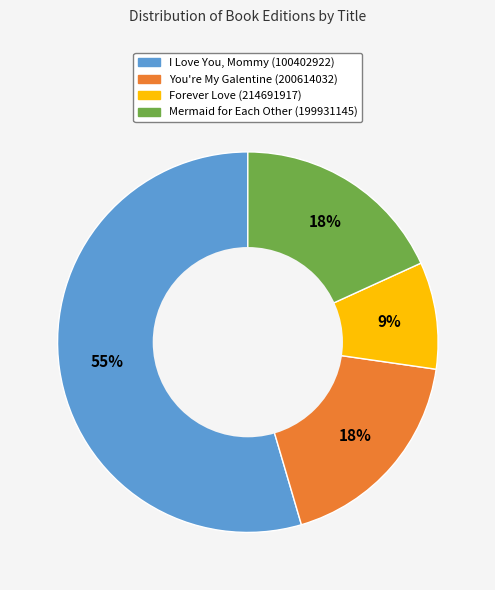

Is it true that Mermaid for Each Other (199931145) is 9% of the pie?

False